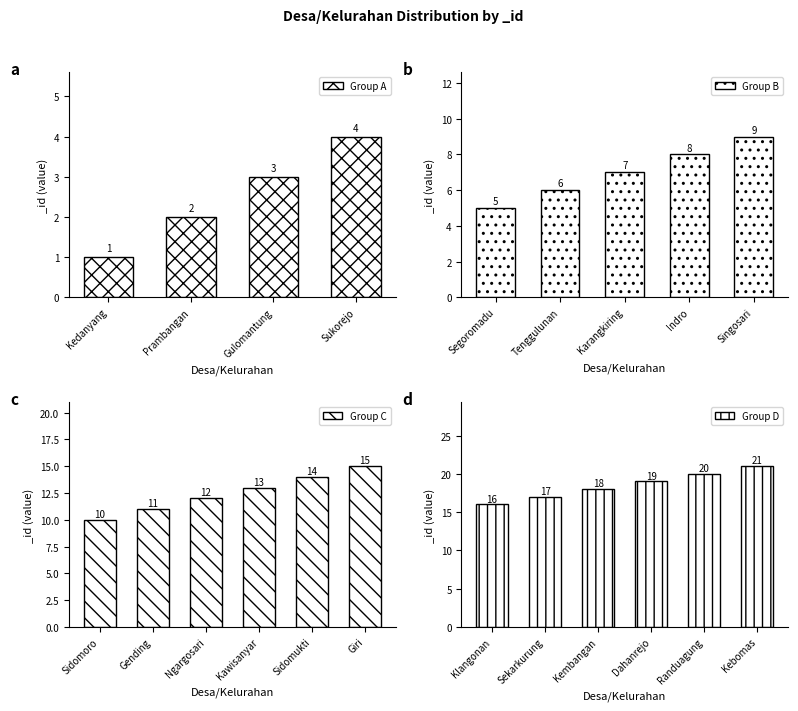

Rank the categories by value from highest to lowest.

Kebomas, Randuagung, Dahanrejo, Kembangan, Sekarkurung, Klangonan, Giri, Sidomukti, Kawisanyar, Ngargosari, Gending, Sidomoro, Singosari, Indro, Karangkiring, Tenggulunan, Segoromadu, Sukorejo, Gulomantung, Prambangan, Kedanyang